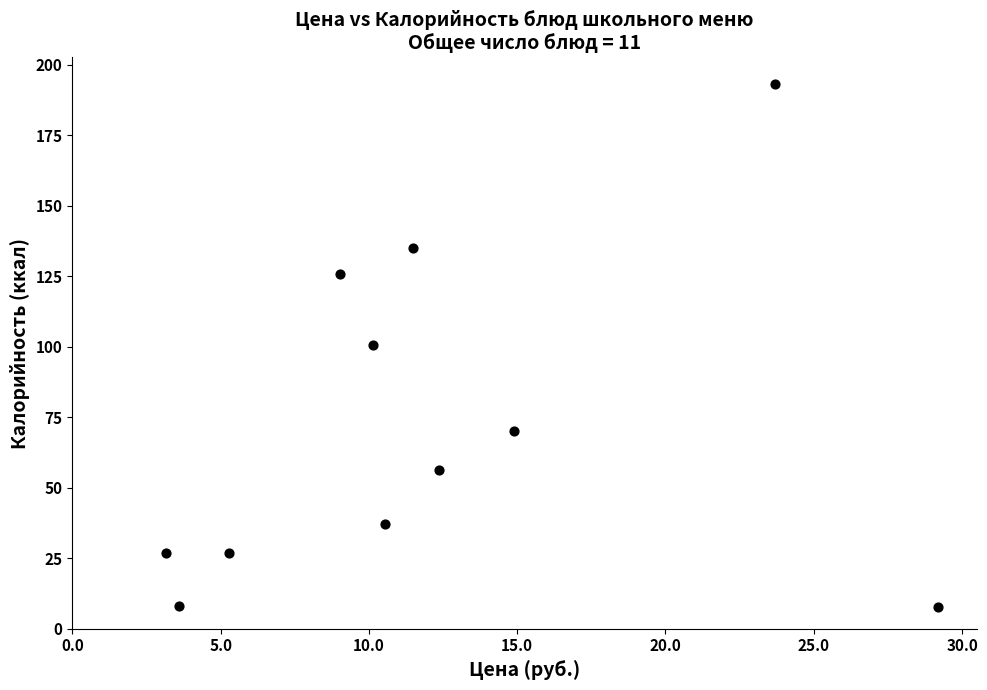

What is the average Y value?

71.6